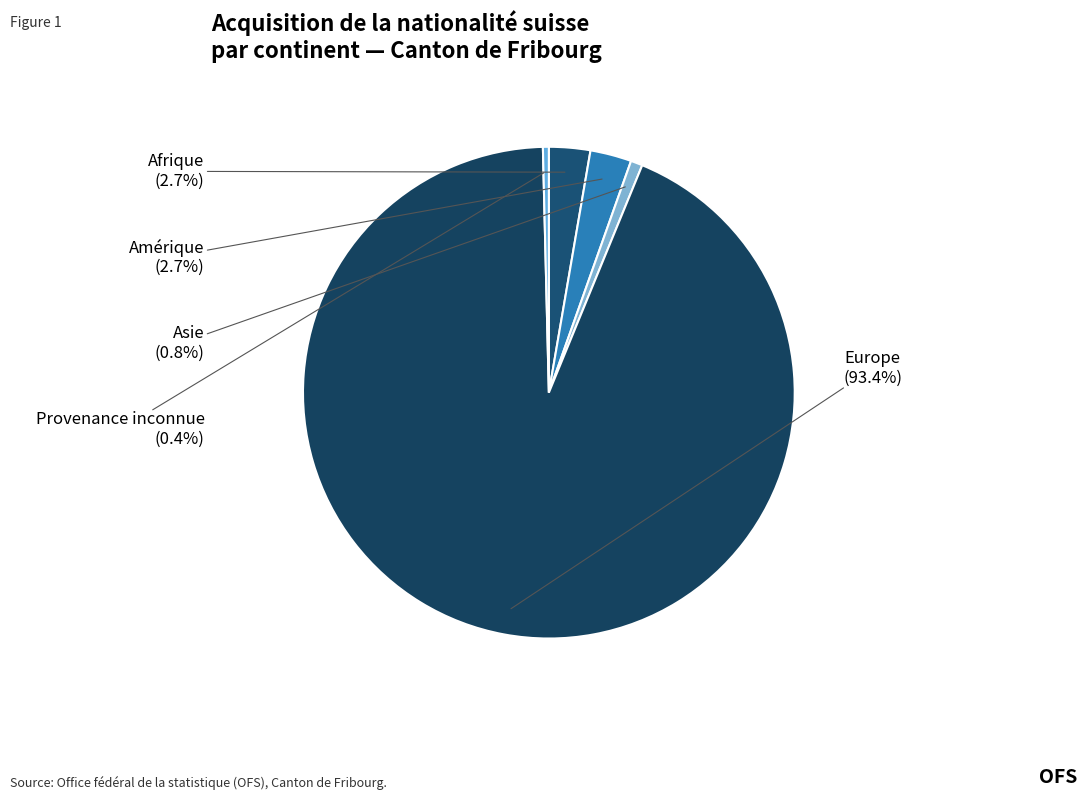

To the nearest percent, what portion does Afrique represent?

3%